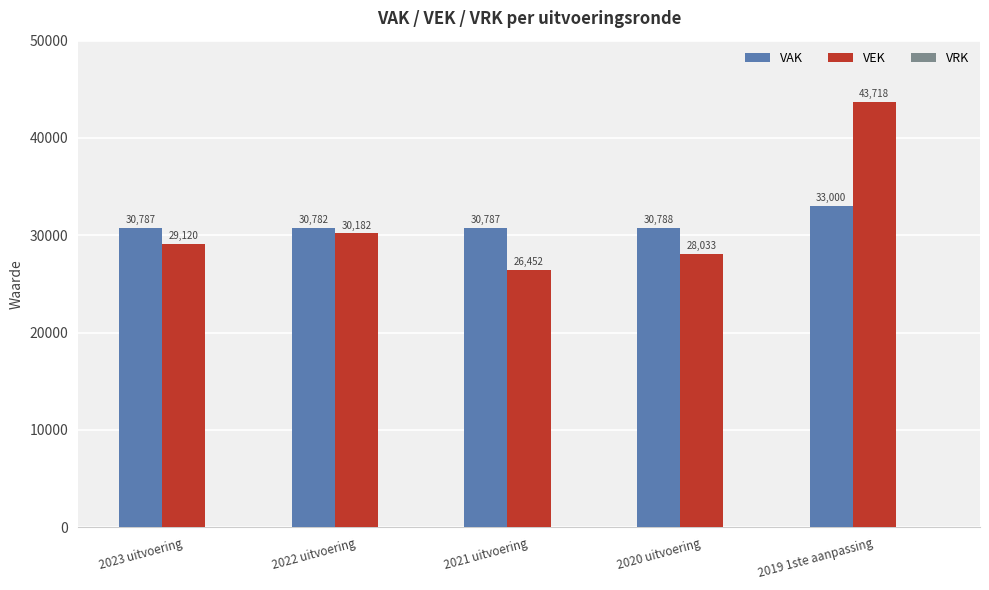

What is the spread (max minus min) of values at 2020 uitvoering?

2755